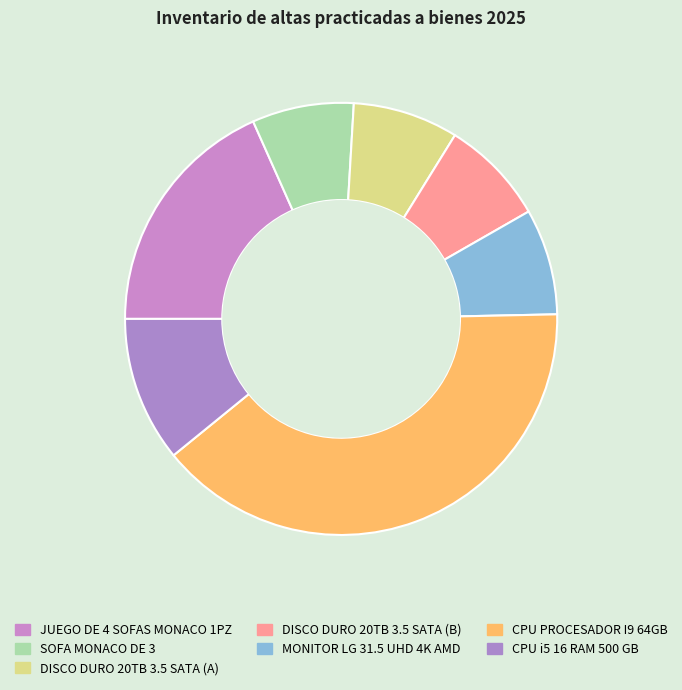

Is it true that SOFA MONACO DE 3 is 17% of the pie?

False